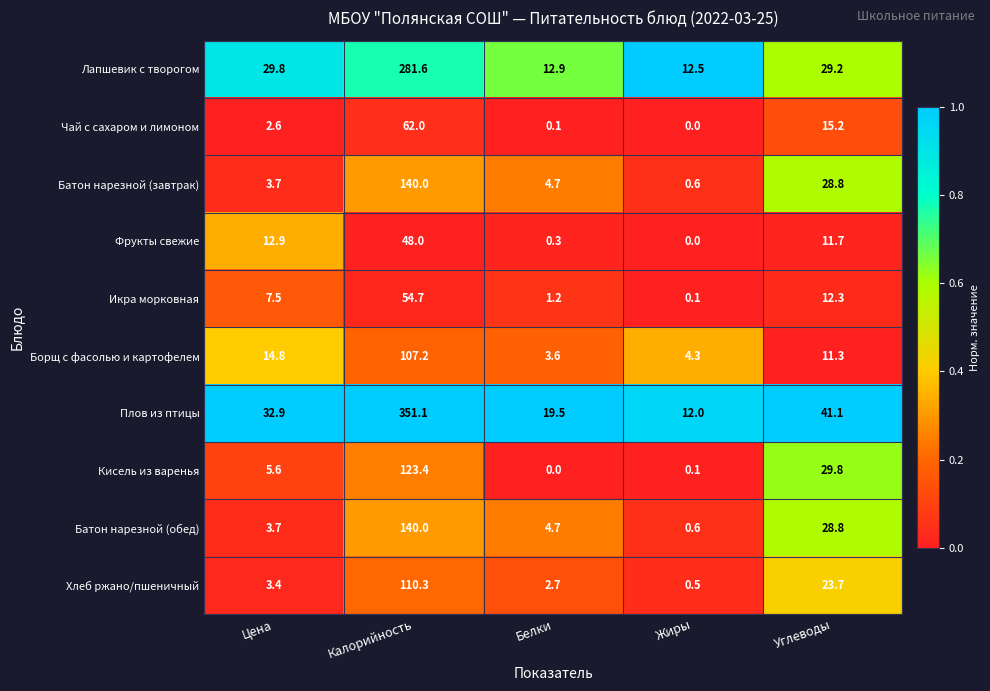

What is the approximate value of Чай с сахаром и лимоном at Цена?

2.6